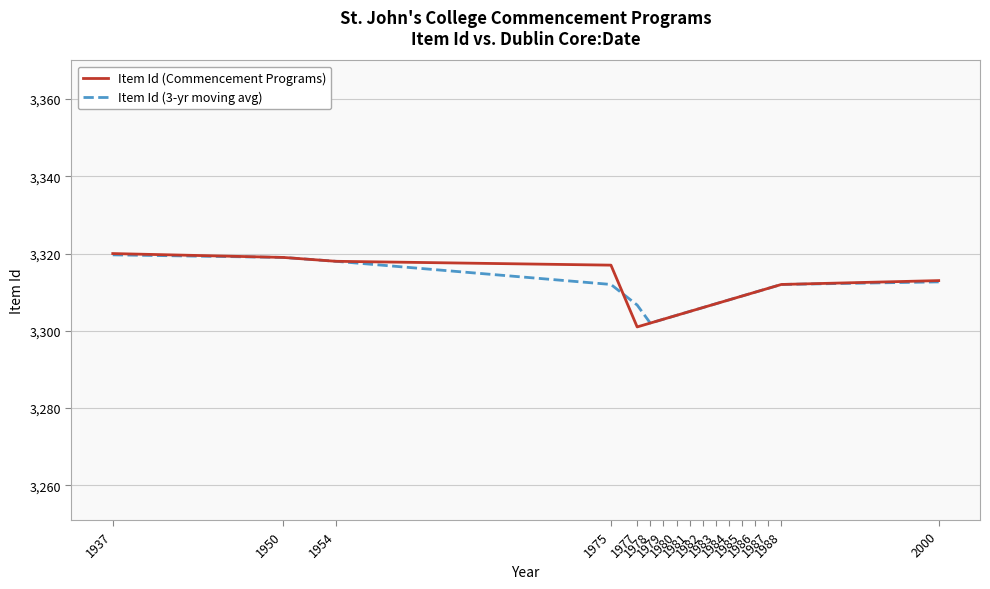

Which series has the widest spread of values?

Item Id (Commencement Programs)